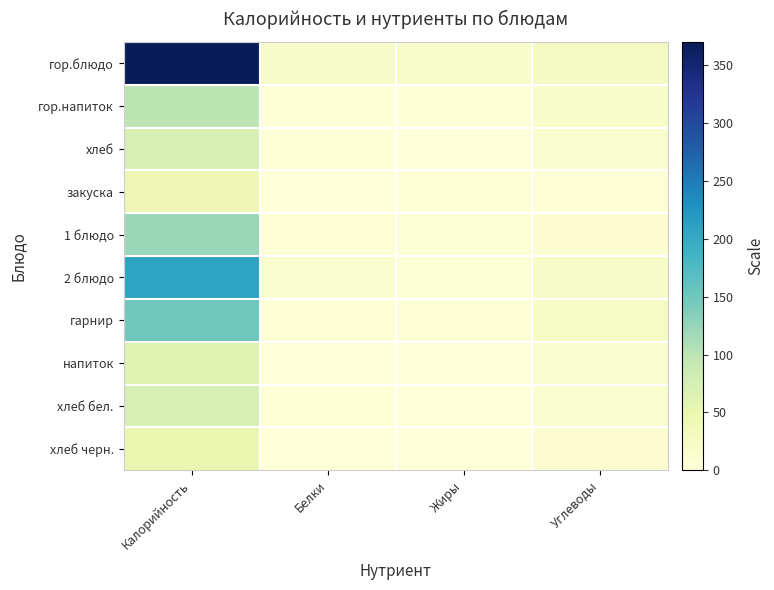

Rank the series by their maximum value, from lowest to highest.

закуска, хлеб черн., напиток, хлеб, хлеб бел., гор.напиток, 1 блюдо, гарнир, 2 блюдо, гор.блюдо